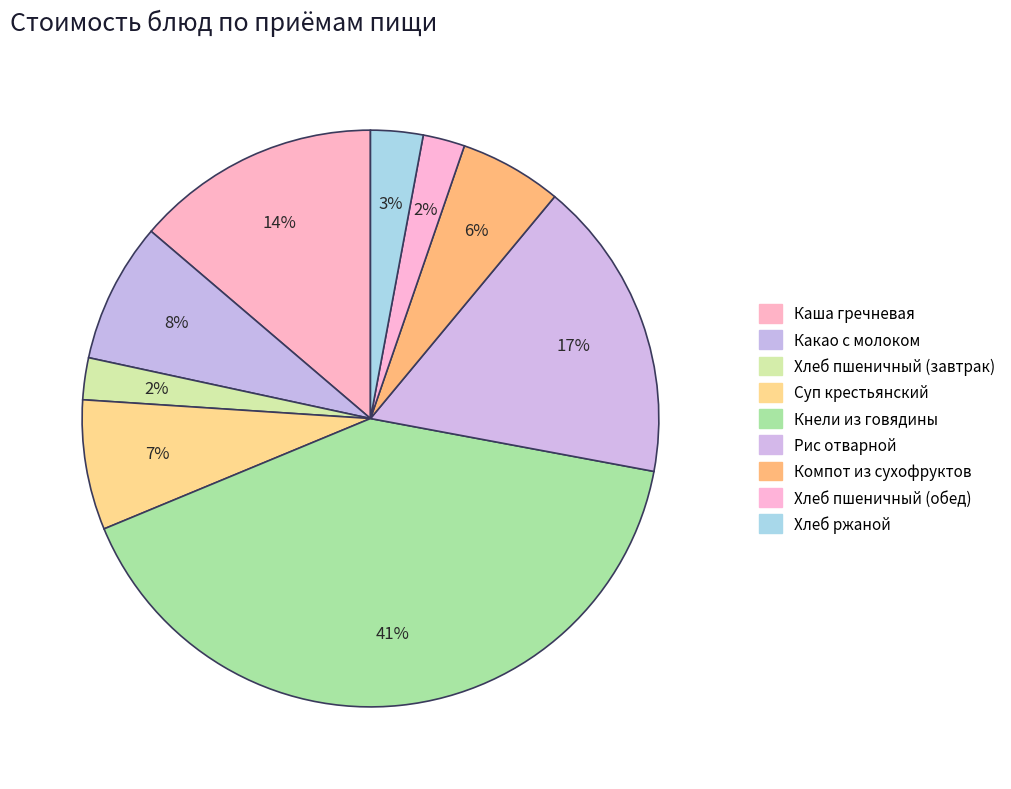

Count the number of slices in the pie.

9